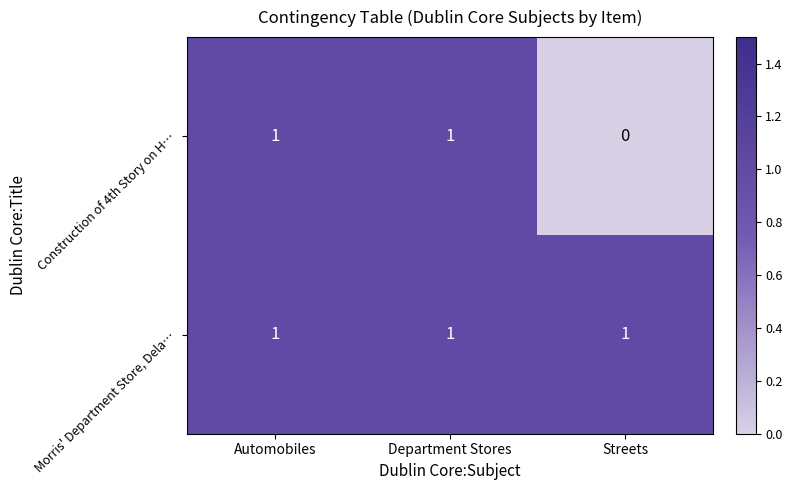

Which series has the largest range (max minus min)?

Construction of 4th Story on H…